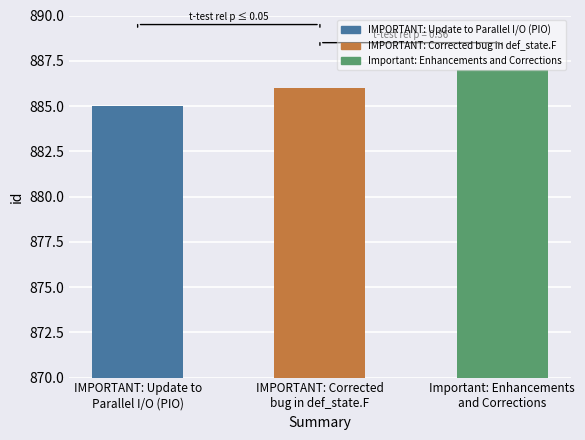

What is the maximum value shown in the chart?

887